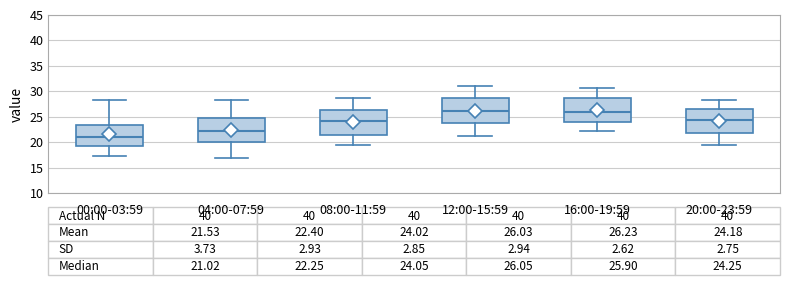

Which box has the lowest median line?

00:00-03:59